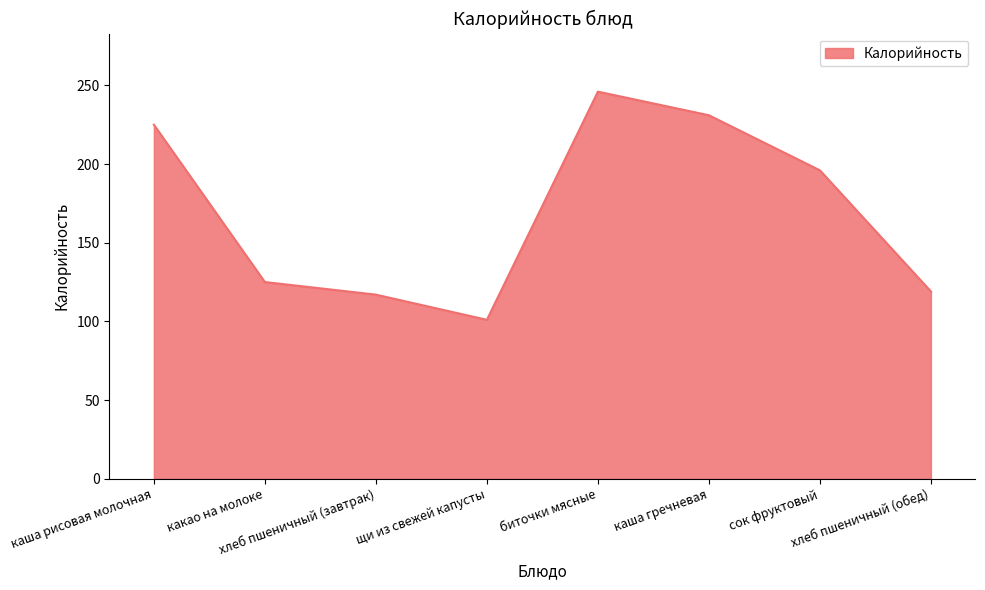

At which label is the value closest to 173?

сок фруктовый